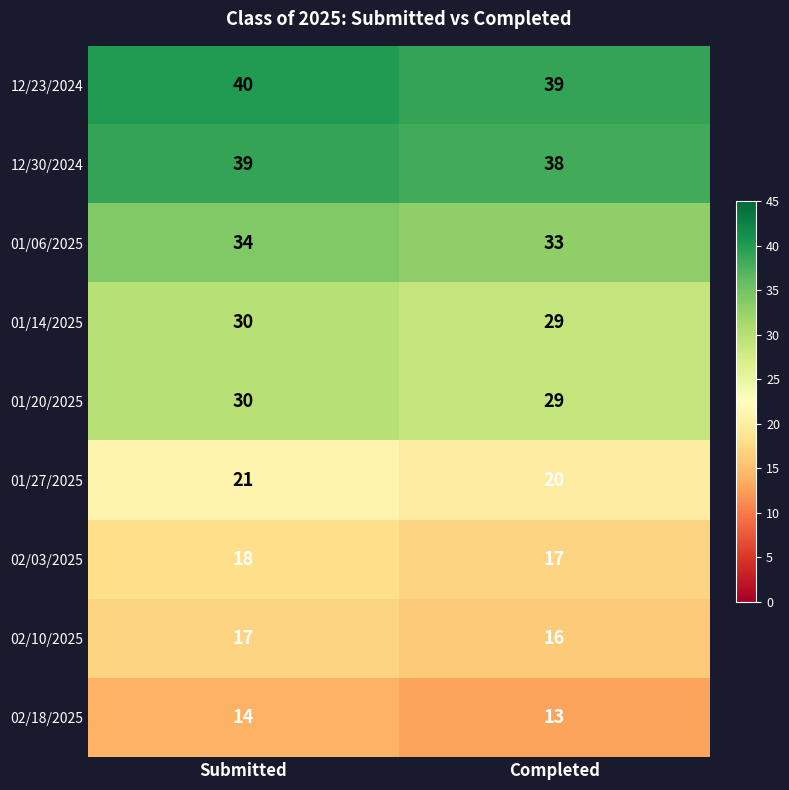

Where is 12/23/2024 nearest to the value 39?

Completed